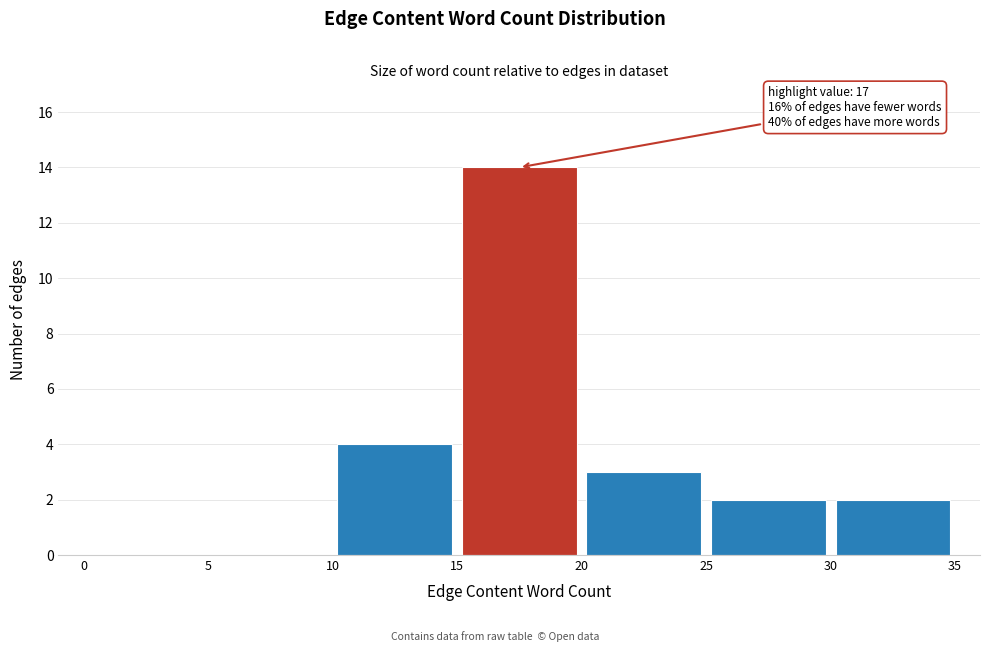

Over which range of the x-axis is the bar tallest?

15 to 20